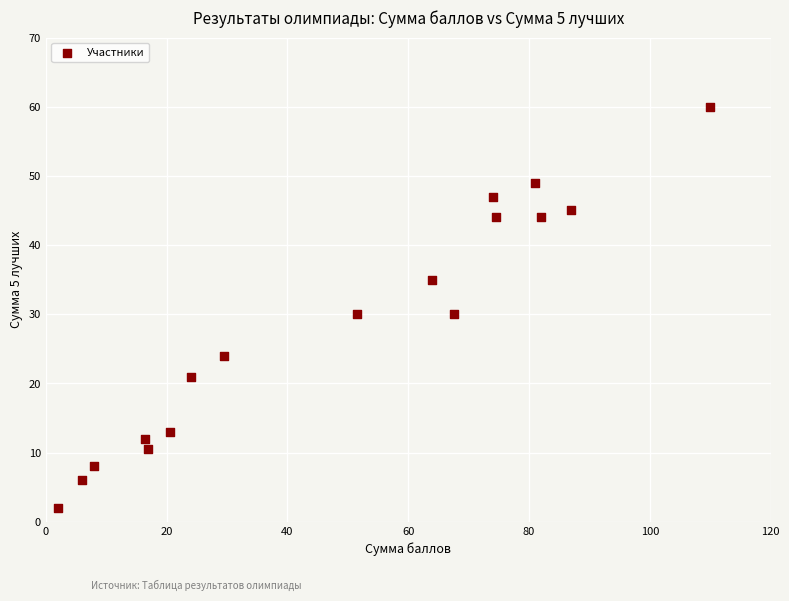

What is the range of X values (max minus min)?

108.0